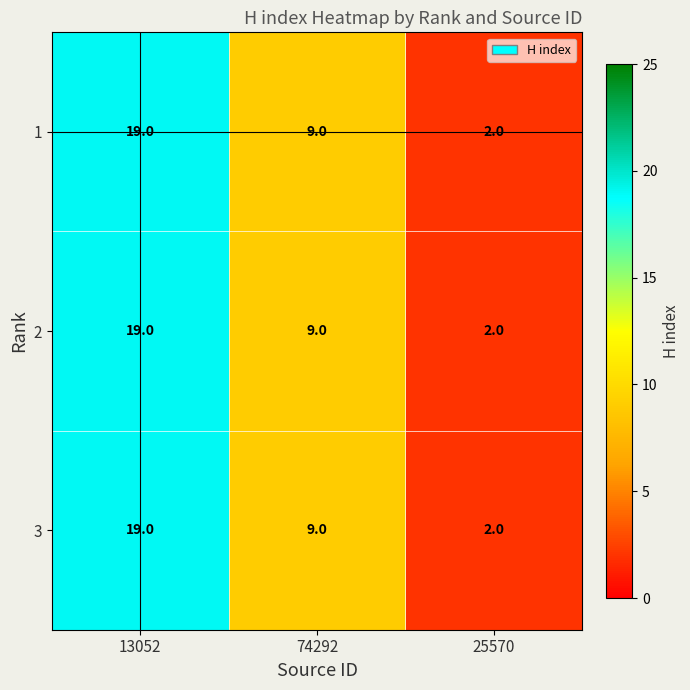

True or false: 3 has a value of 9 at 74292.

True